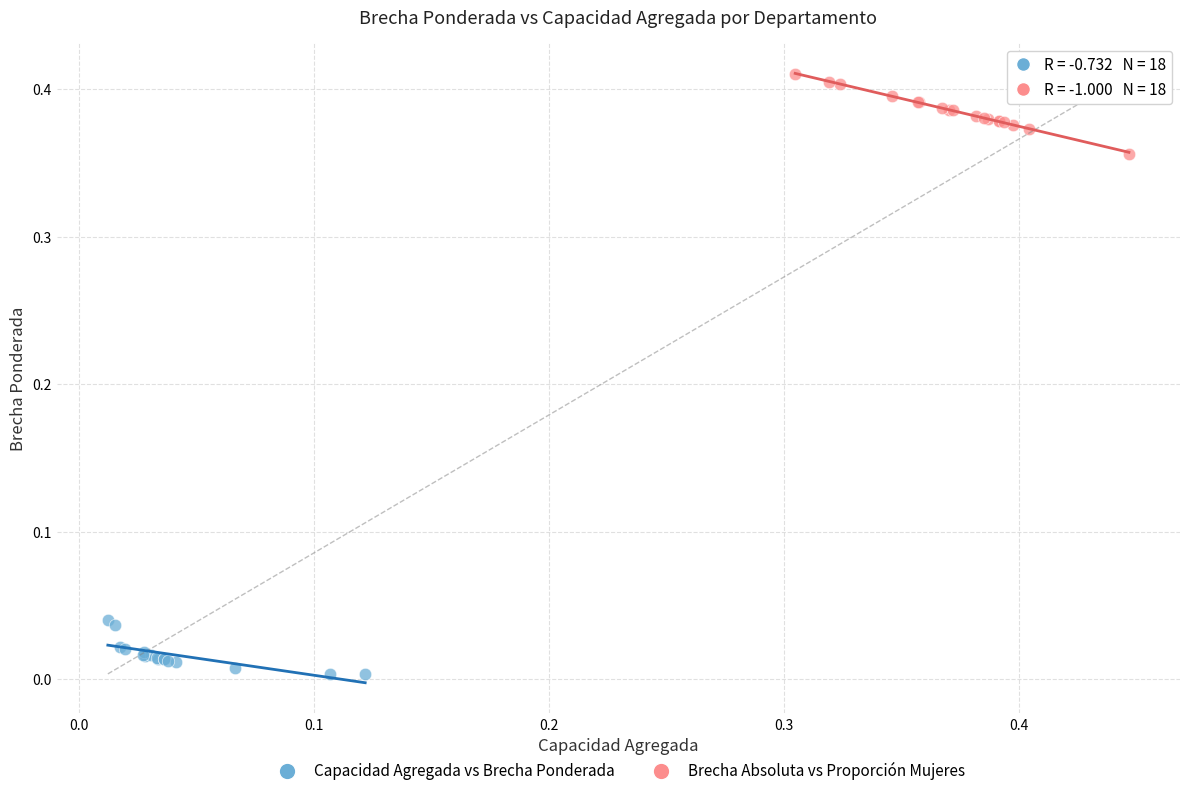

Which series contains the lowest Y value?

Capacidad Agregada vs Brecha Ponderada